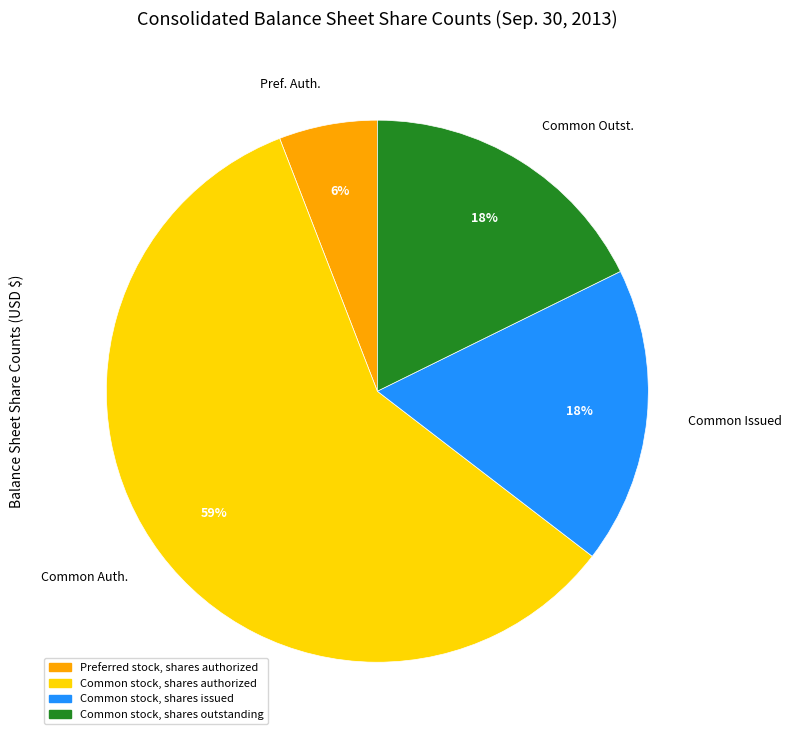

Combined, do Common Issued and Common Auth. account for over 50%?

Yes